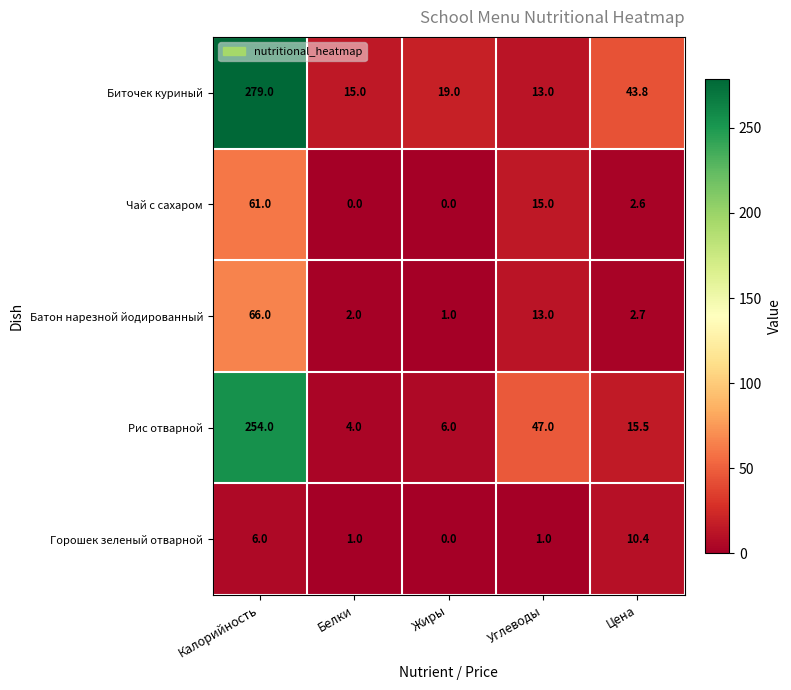

List the labels in order of Батон нарезной йодированный value, smallest first.

Жиры, Белки, Цена, Углеводы, Калорийность